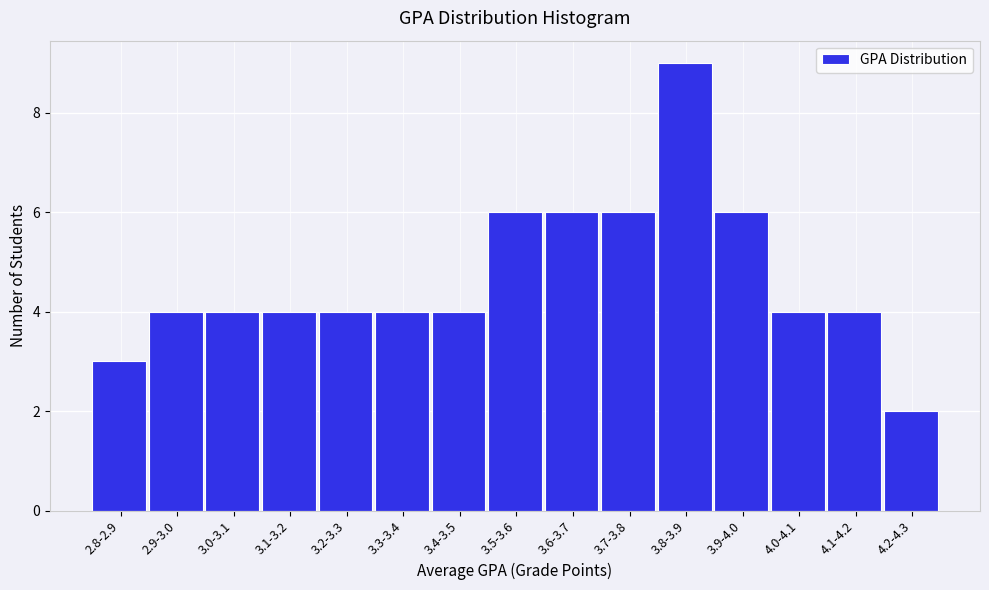

Reading right to left, list all the values displayed in this chart.

4.2-4.3=2	4.1-4.2=4	4.0-4.1=4	3.9-4.0=6	3.8-3.9=9	3.7-3.8=6	3.6-3.7=6	3.5-3.6=6	3.4-3.5=4	3.3-3.4=4	3.2-3.3=4	3.1-3.2=4	3.0-3.1=4	2.9-3.0=4	2.8-2.9=3